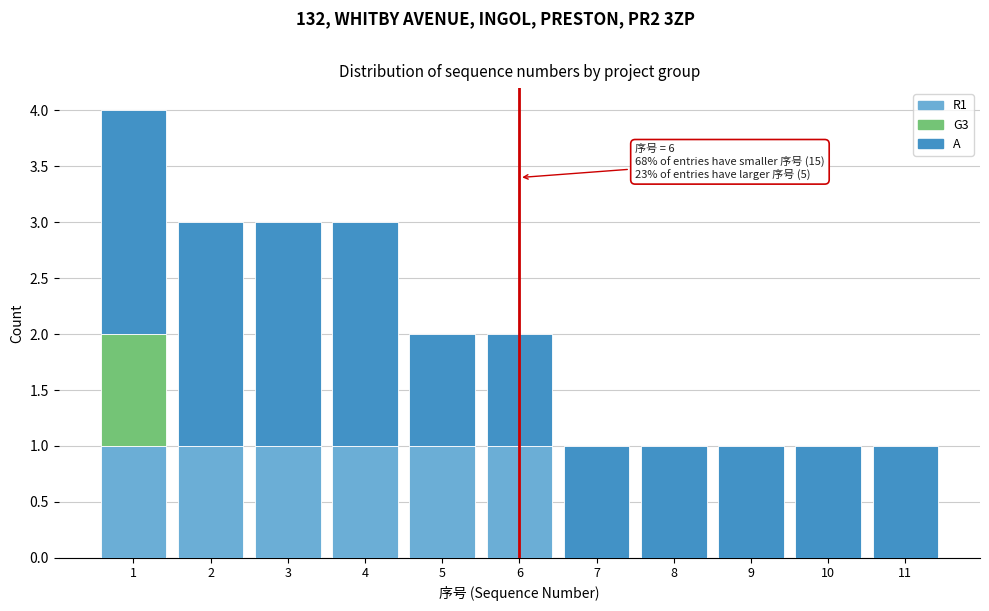

Which range on the x-axis has the tallest stacked bar (by total height)?

0.5 to 1.5